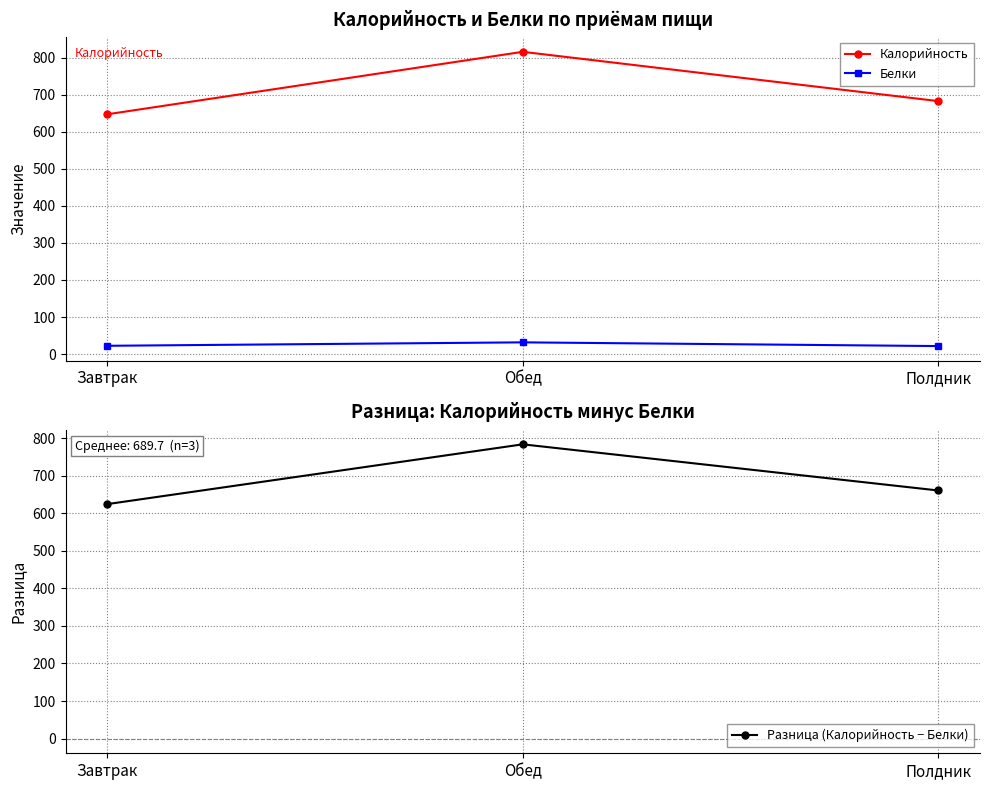

How many series are shown in this chart?

3